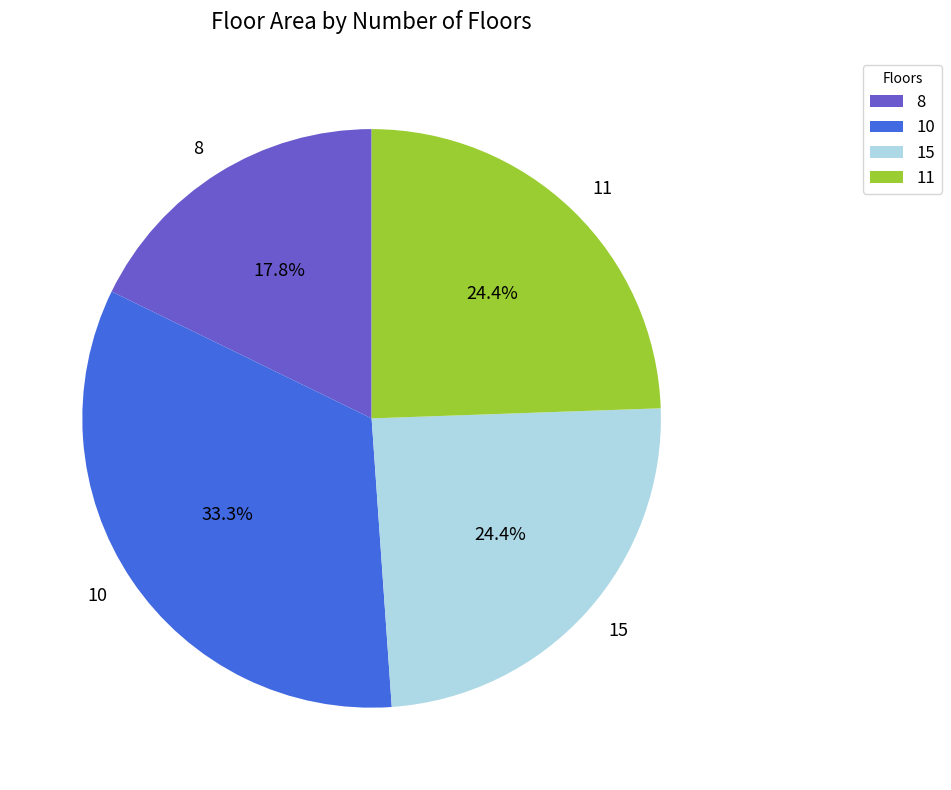

Is there any slice that represents more than half of the pie?

No